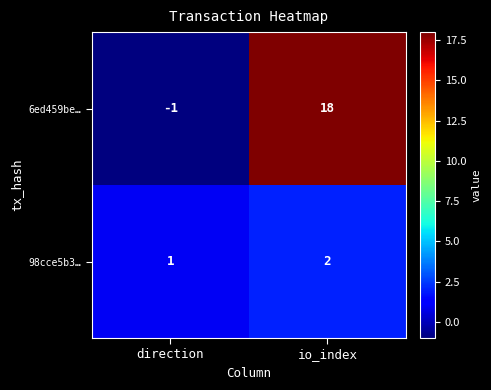

What is the difference between the maximum and minimum values in the 6ed459be… series?

19